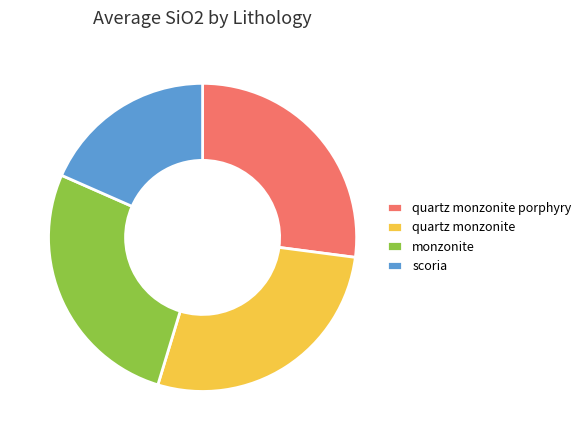

True or false: quartz monzonite accounts for 28% of the total.

True